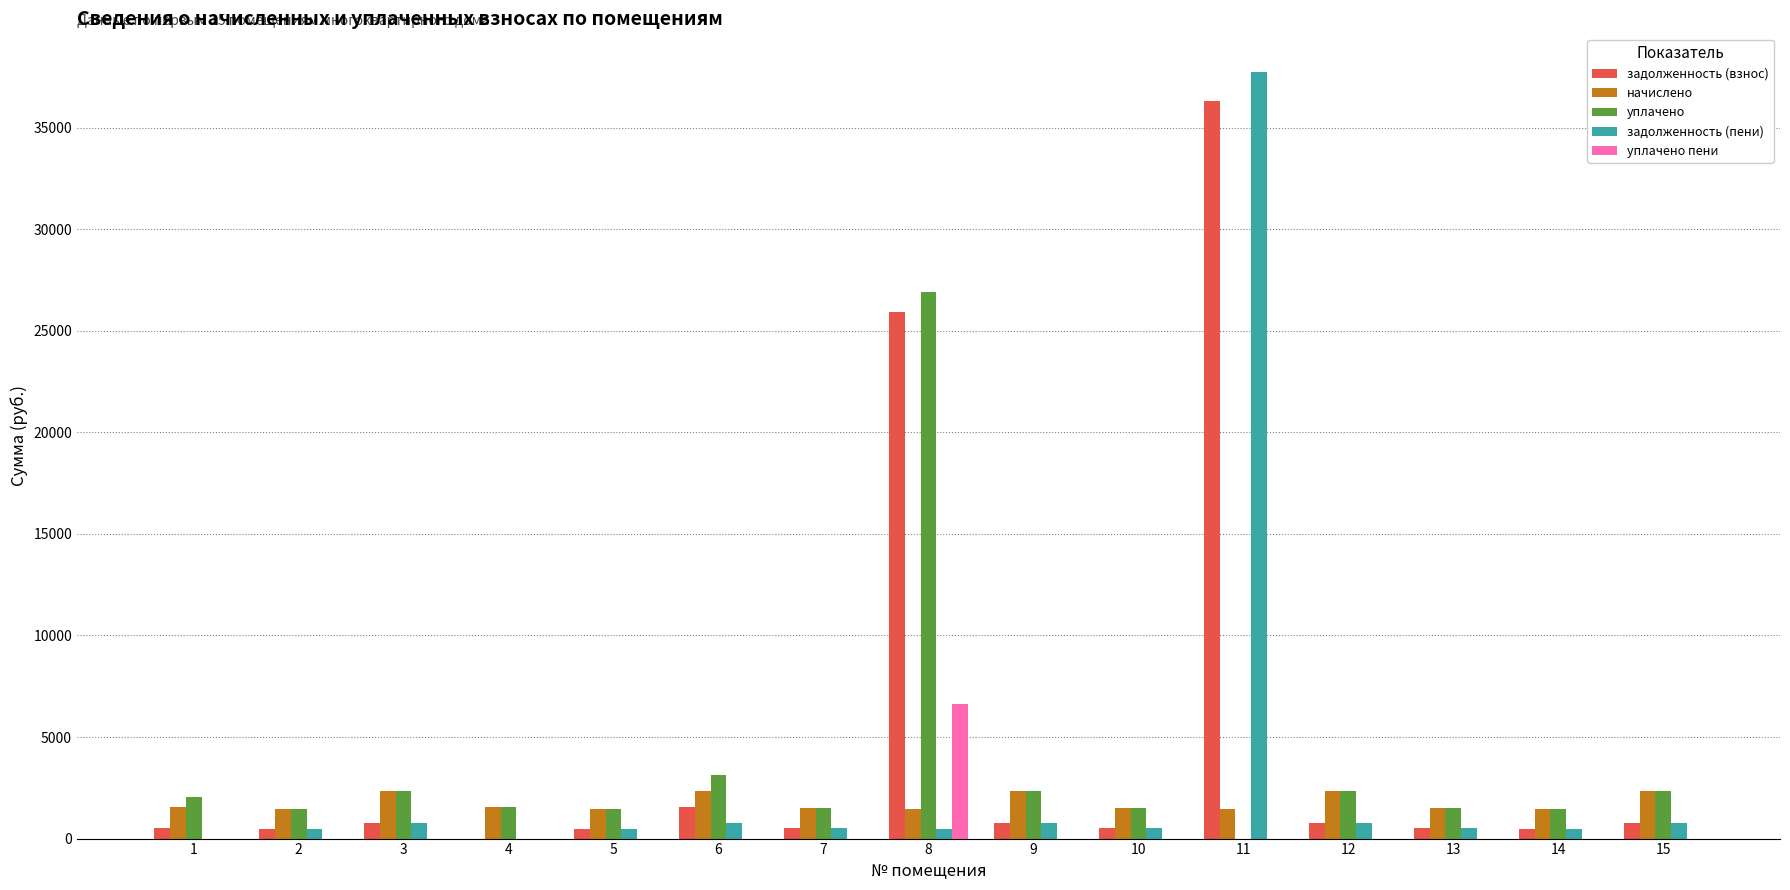

What is the sum of all задолженность (пени) values?

45145.4